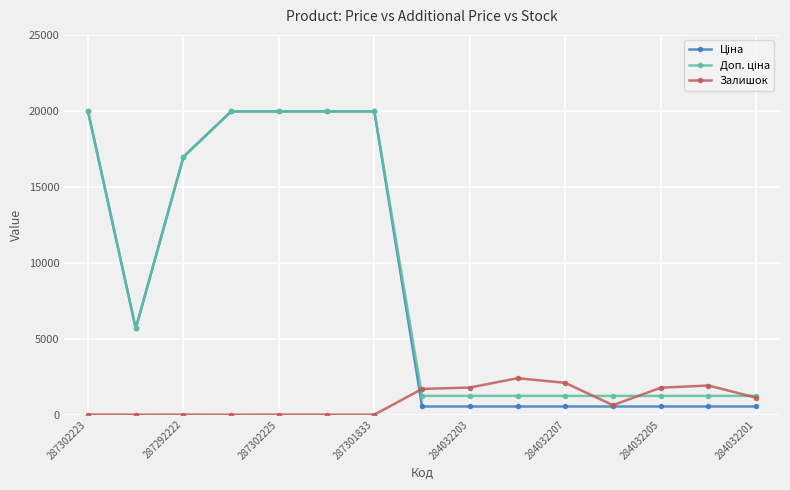

At how many categories does at least one series exceed 18415?

5